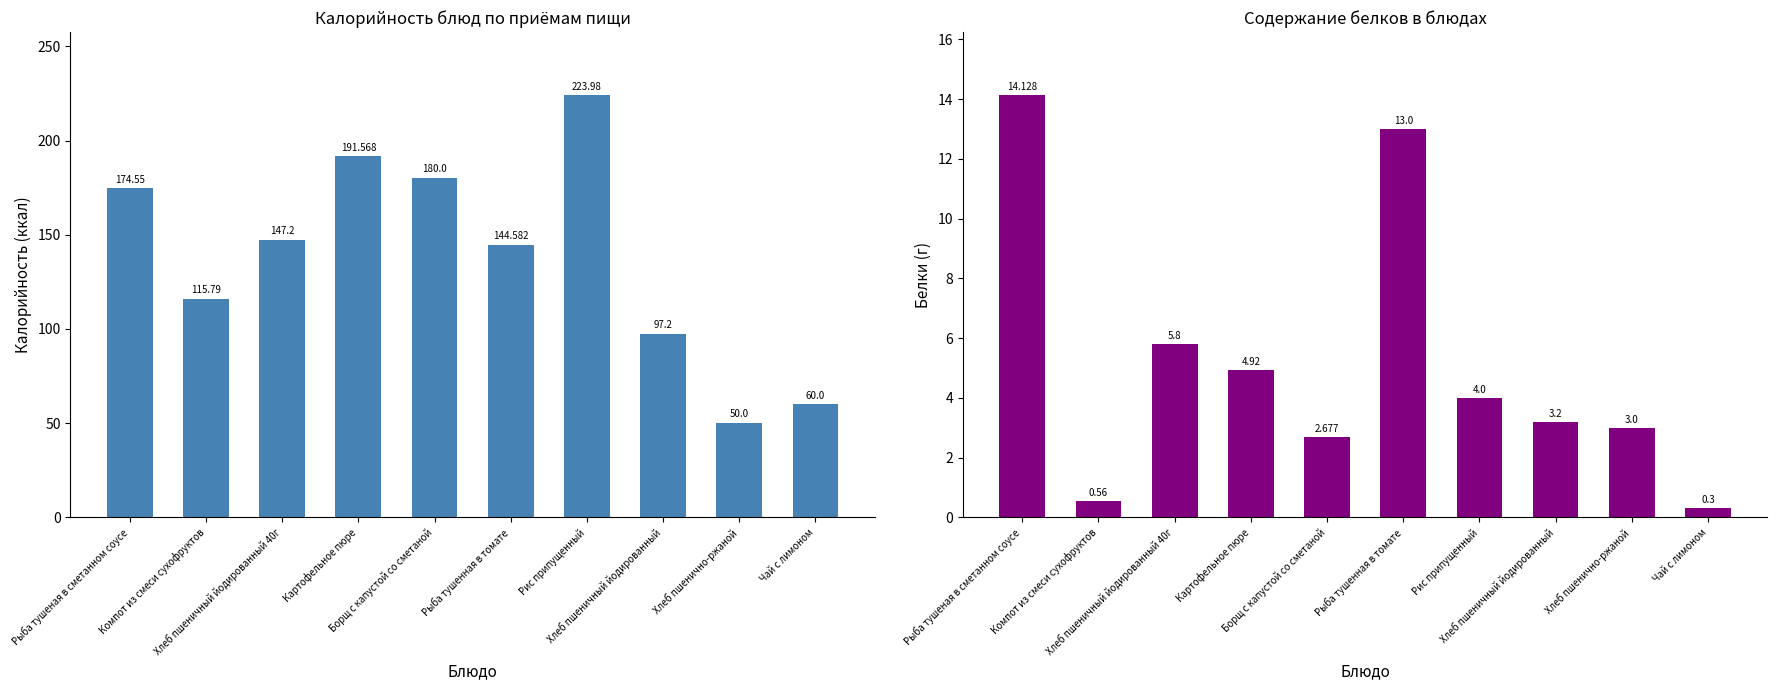

What is the difference between the highest and lowest values at Хлеб пшеничный йодированный 40г?

141.4